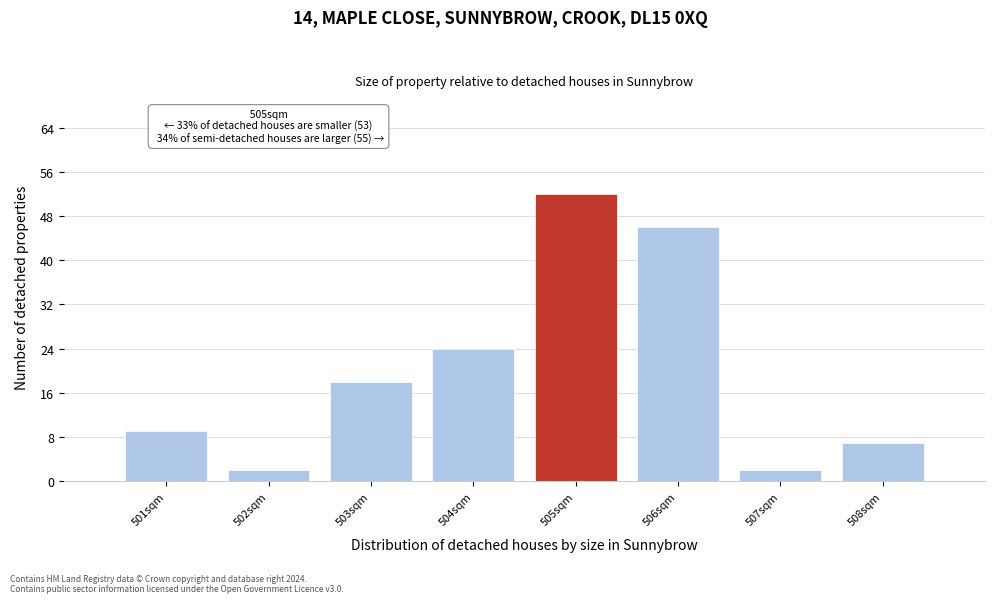

Over which range of the x-axis is the bar tallest?

504.5 to 505.5